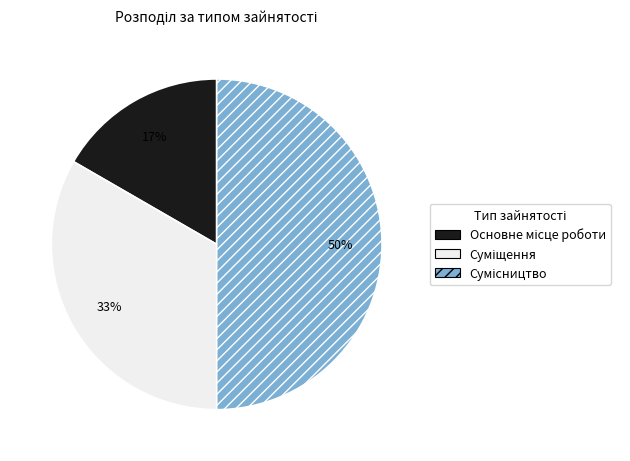

Count the number of slices in the pie.

3